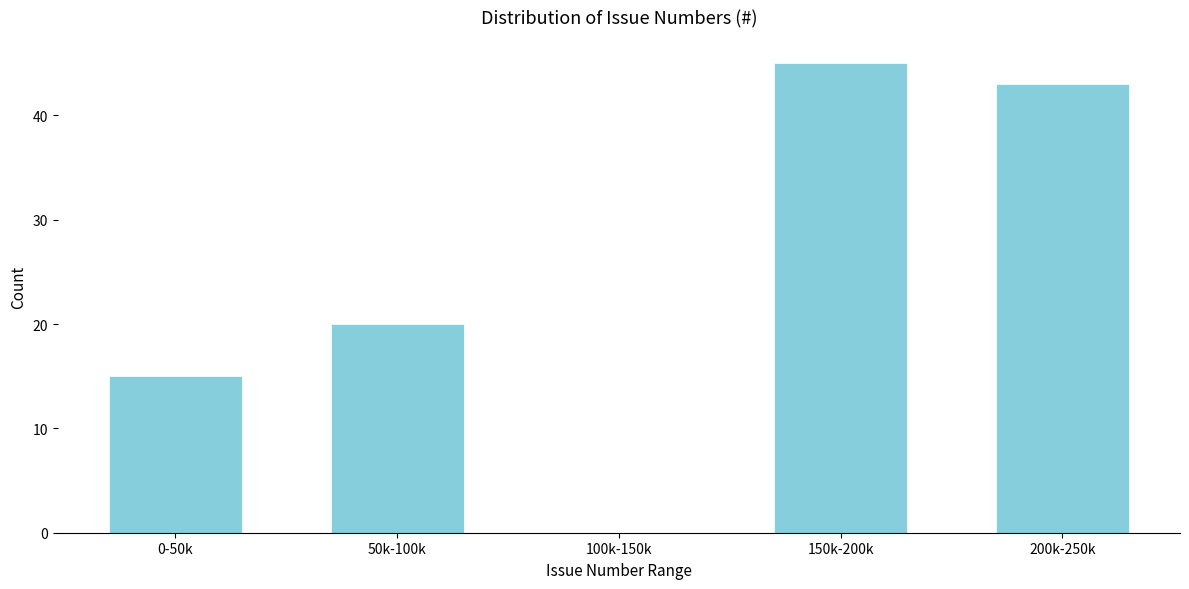

Reading left to right, transcribe all the data shown in this chart.

0-50k=15	50k-100k=20	100k-150k=0	150k-200k=45	200k-250k=43